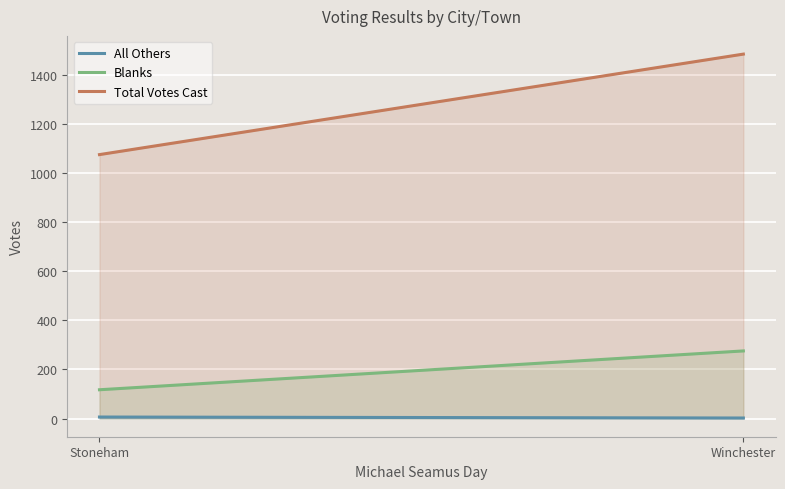

Is it true that All Others equals 2 at Winchester?

True